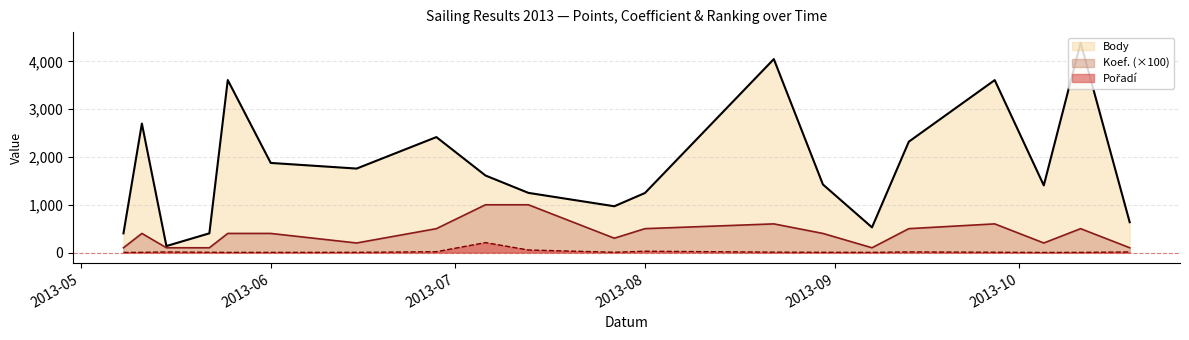

Reading left to right, extract all data points from this chart.

Body: 402	2700	136	402	3611	1876	1758	2417	1613	1249	969	1247	4050	1425	527	2321	3610	1406	4395	635
Koef.: 100	400	100	100	400	400	200	500	1000	1000	300	500	600	400	100	500	600	200	500	100
Pořadí: 1	4	12	5	3	3	4	17	208	53	6	27	8	5	3	13	6	1	3	12